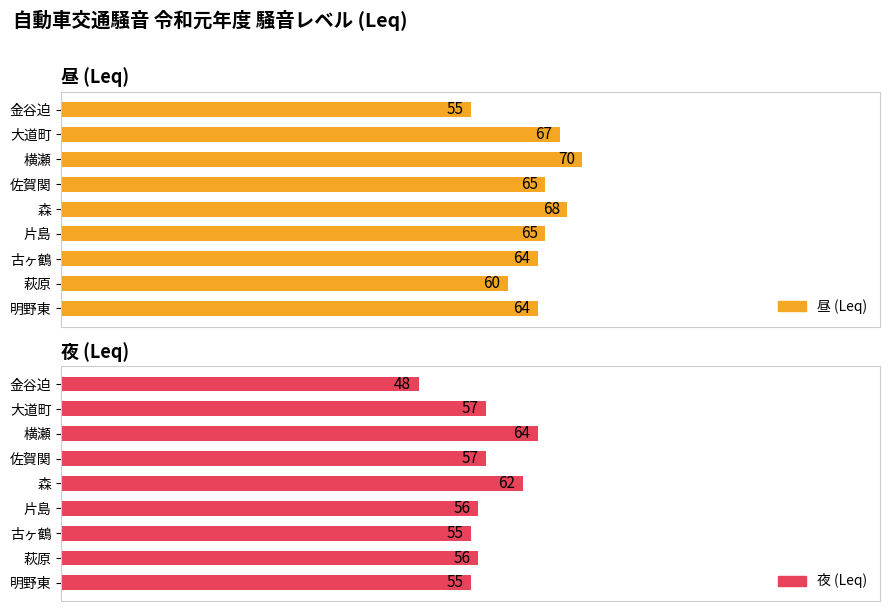

Reading left to right, what are all the values shown in this chart?

昼 (Leq): 55	67	70	65	68	65	64	60	64
夜 (Leq): 48	57	64	57	62	56	55	56	55